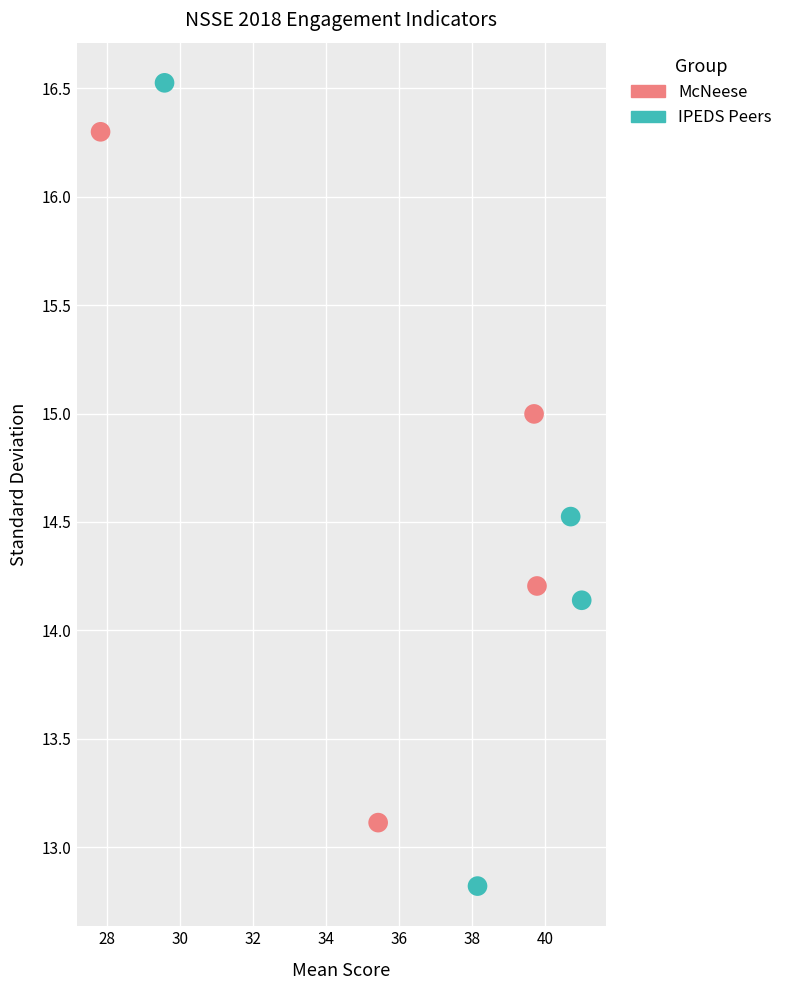

Which series contains the highest Y value?

IPEDS Peers